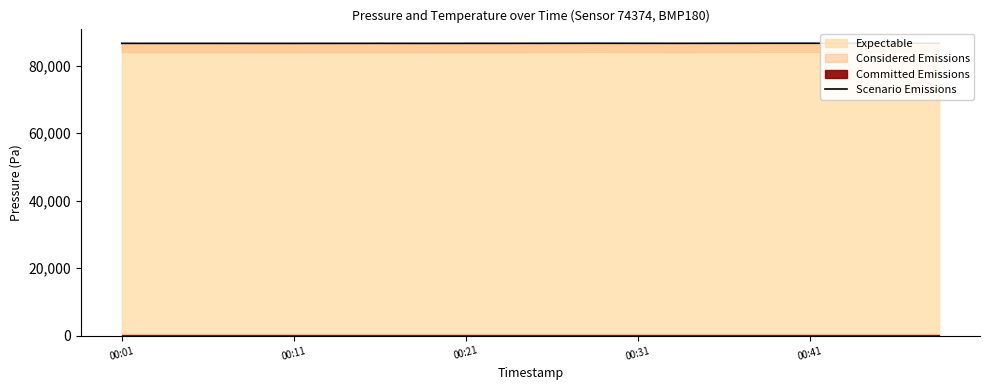

What is the average value?

86648.1